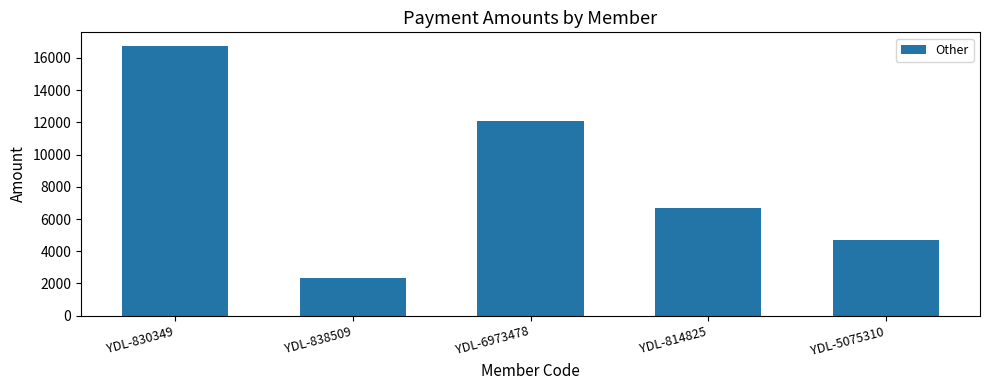

How many values are below 6700?

2